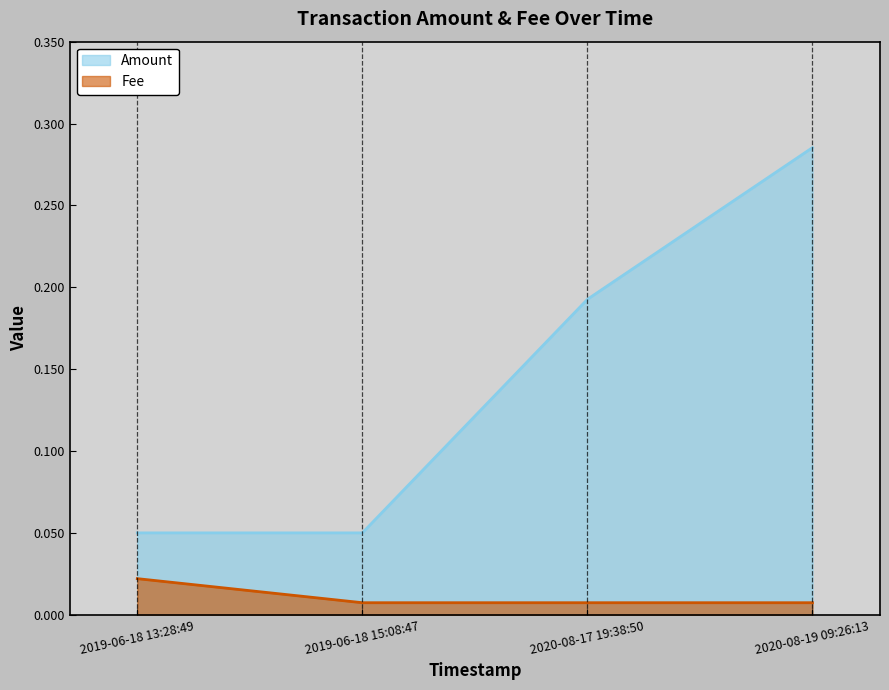

What position from the left is 2019-06-18 13:28:49?

1